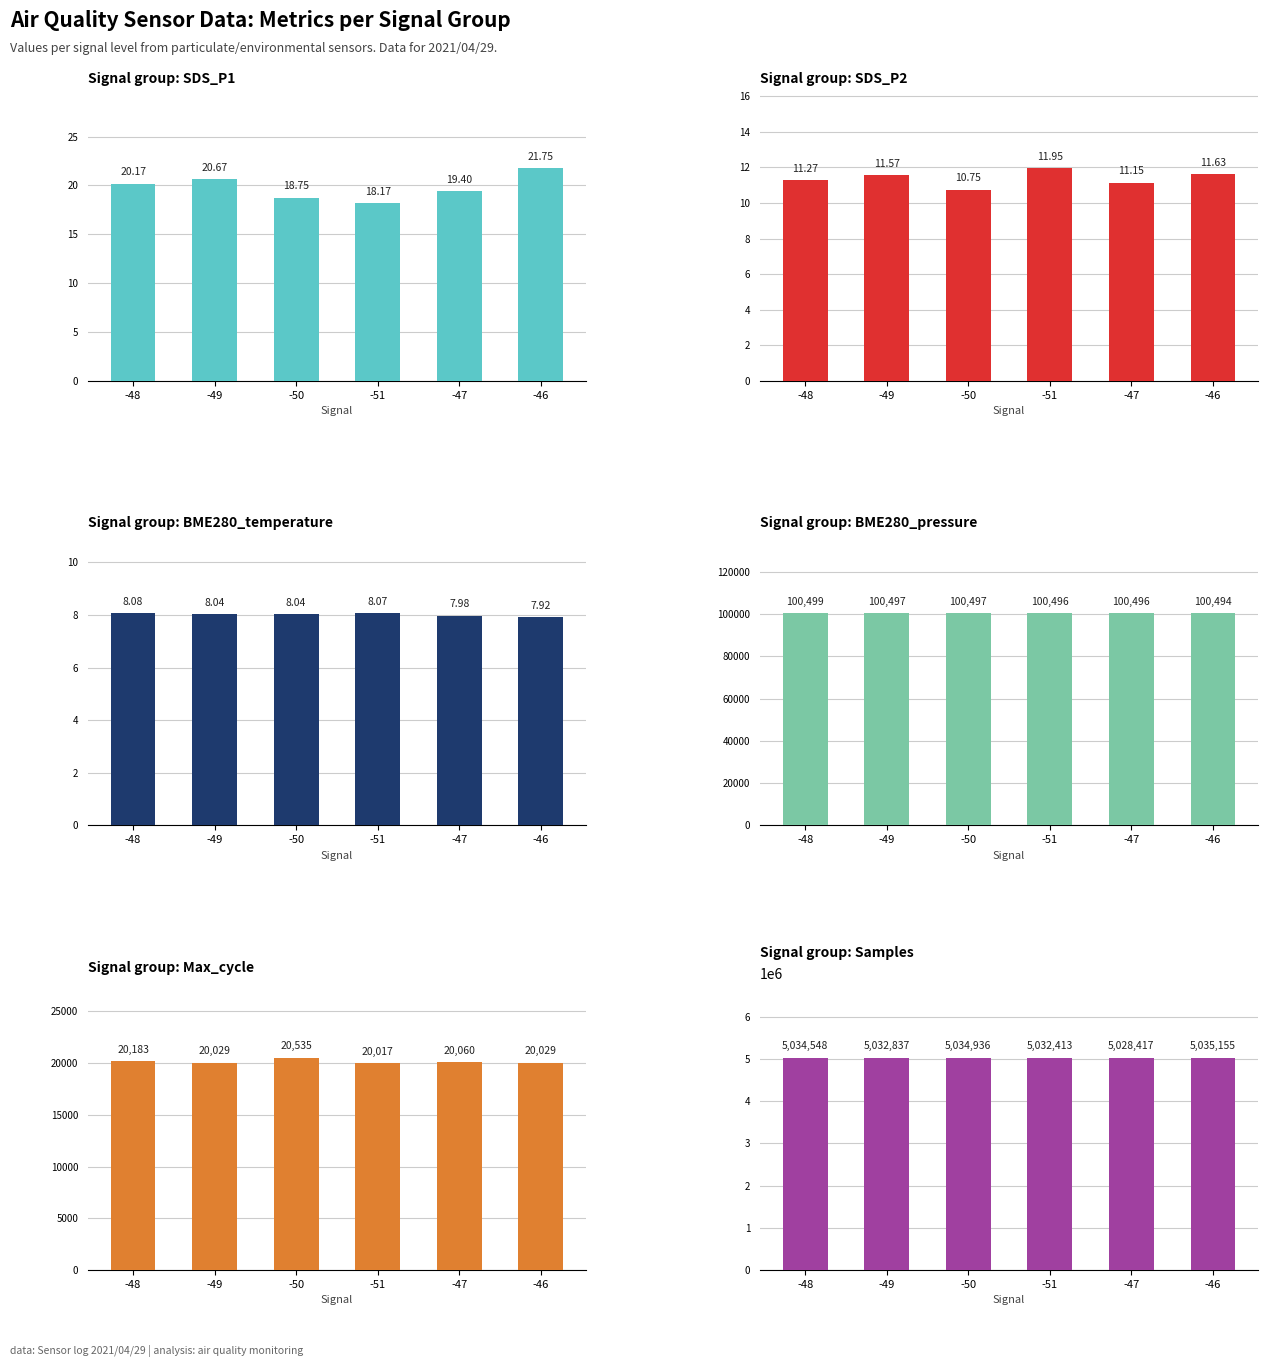

List the labels in order of SDS_P1 value, smallest first.

-51, -50, -47, -48, -49, -46